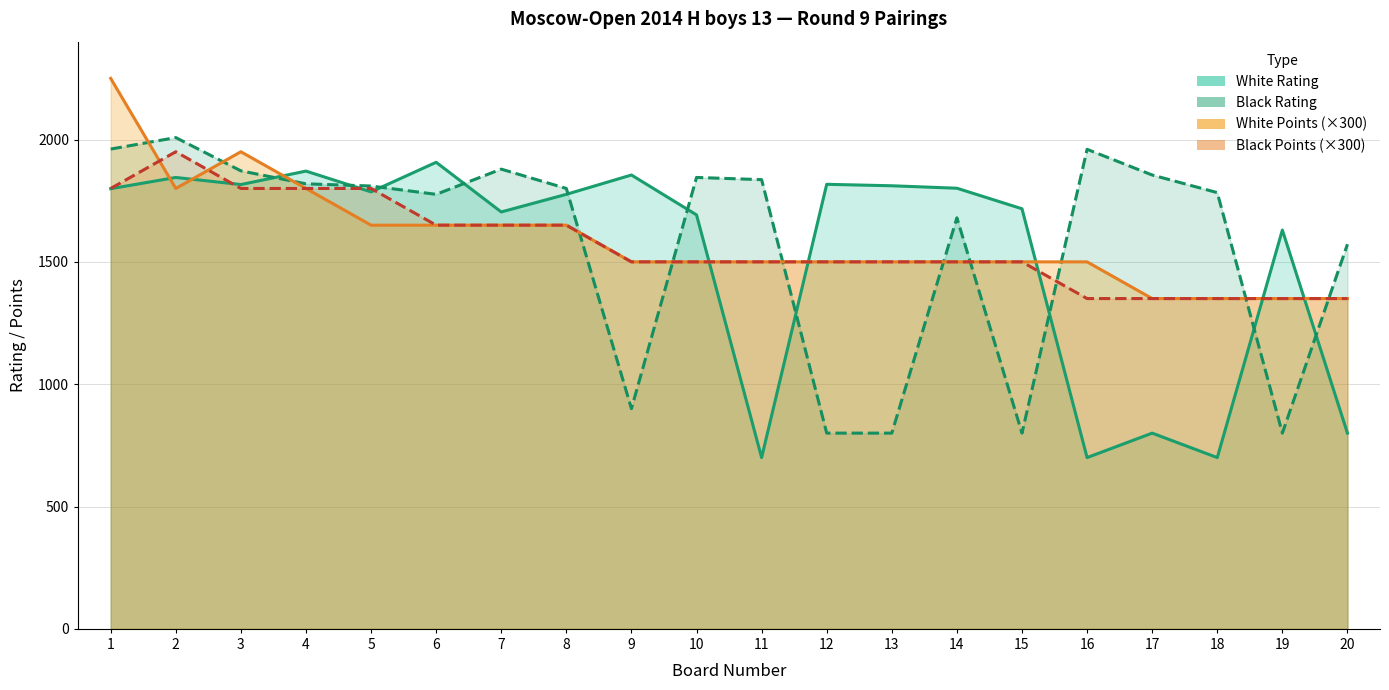

List the series in order of their overall mean, lowest first.

White Rating, Black Points, Black Rating, White Points